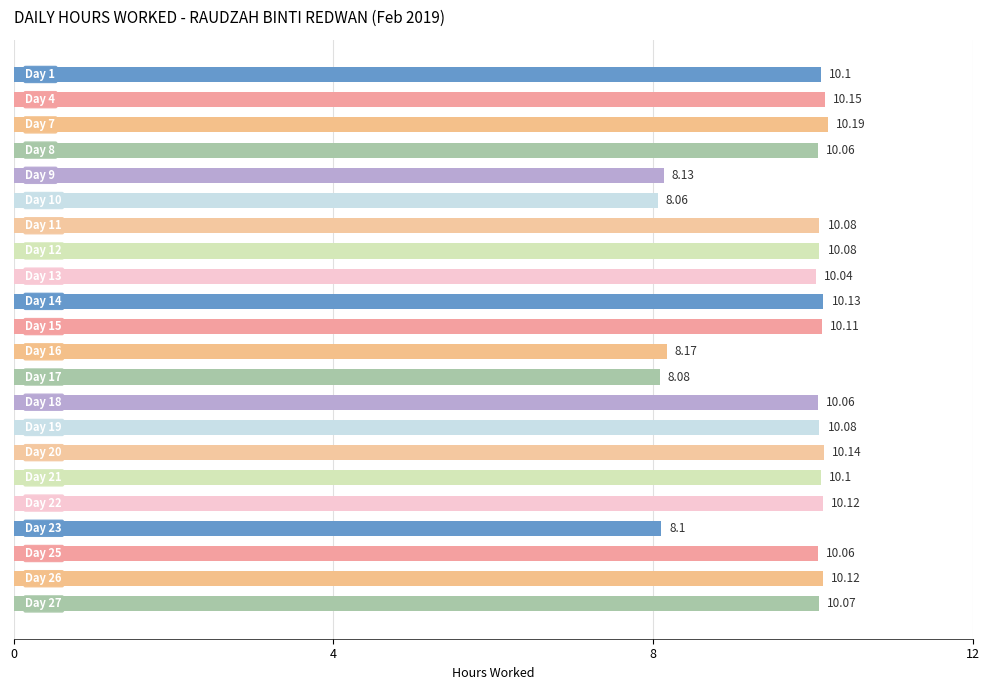

What is the sum of all values?

212.2